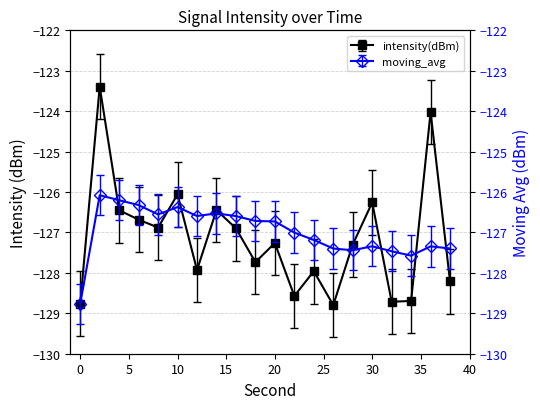

At how many categories does at least one series exceed -125?

2